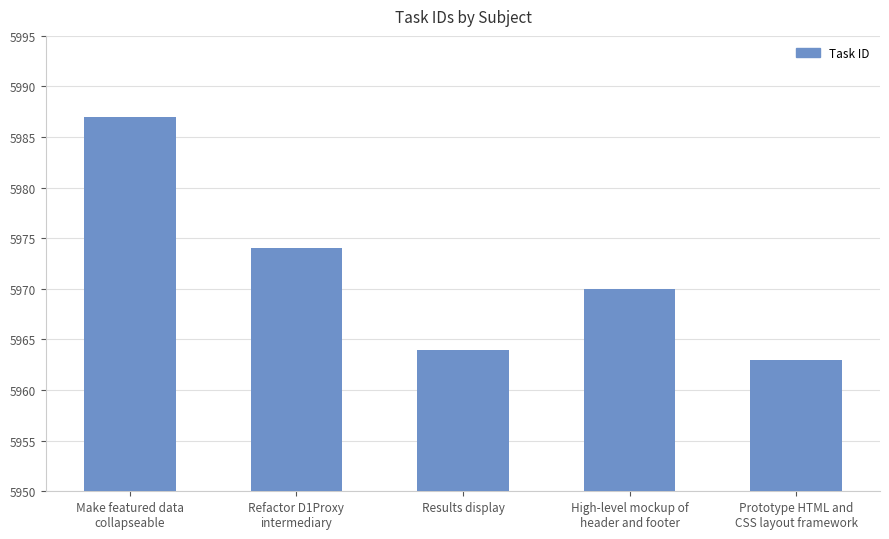

Read the value at High-level mockup of
header and footer, to the nearest 10.

5970